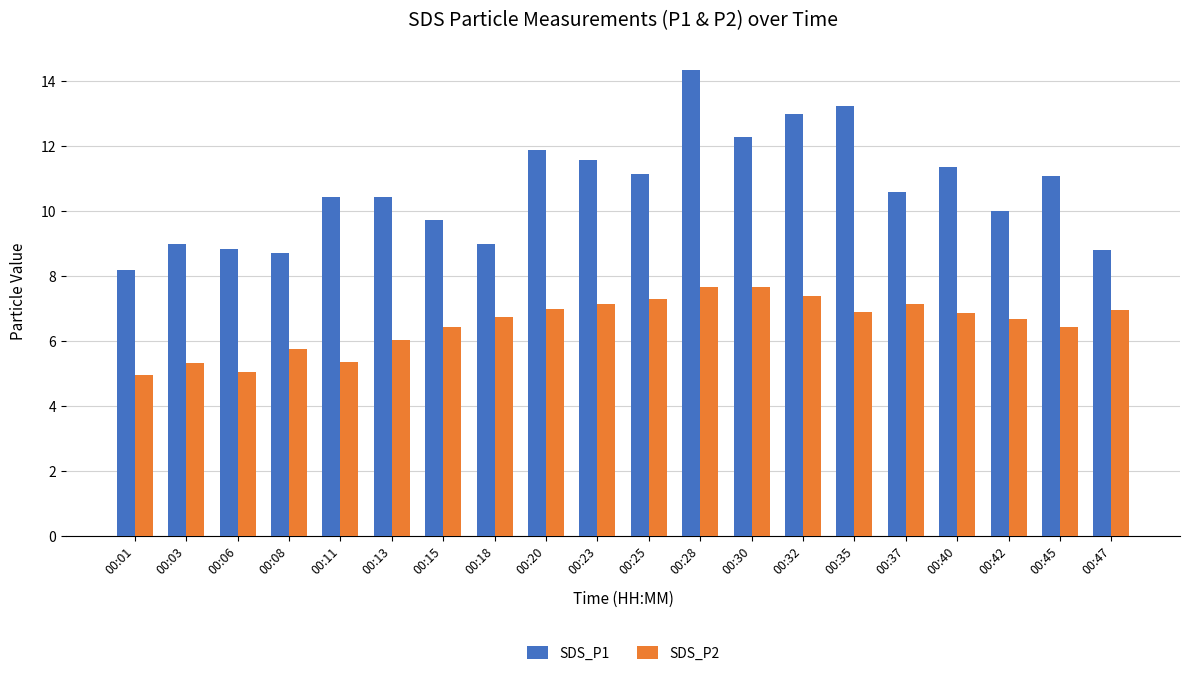

The value of SDS_P1 at 00:37 is 10.6. True or false?

True